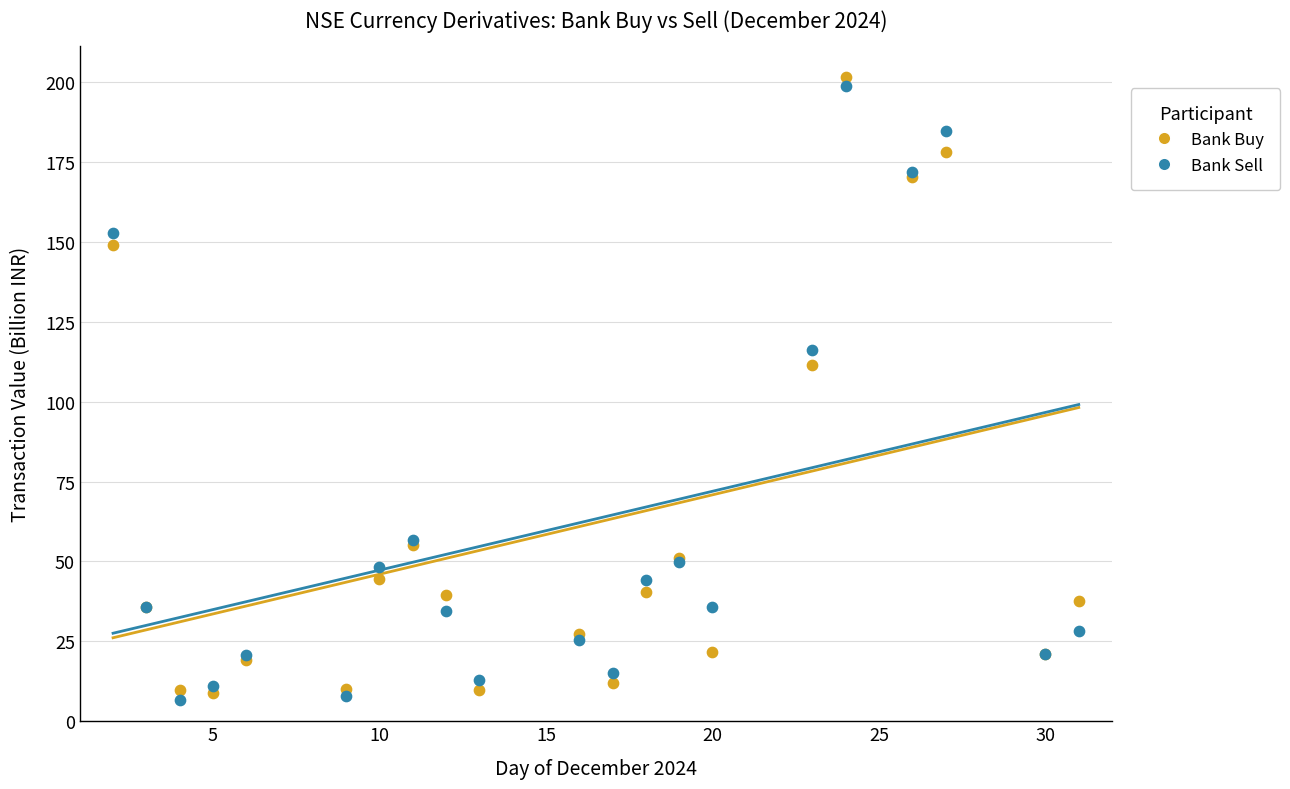

In the Bank Sell series, what Y value is closest to 102?

116.3